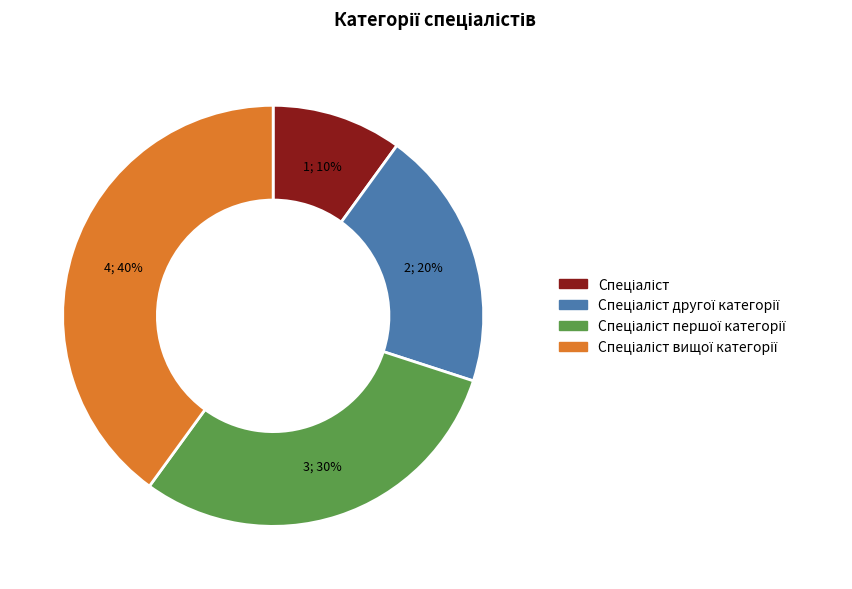

Is there a majority slice in this chart?

No